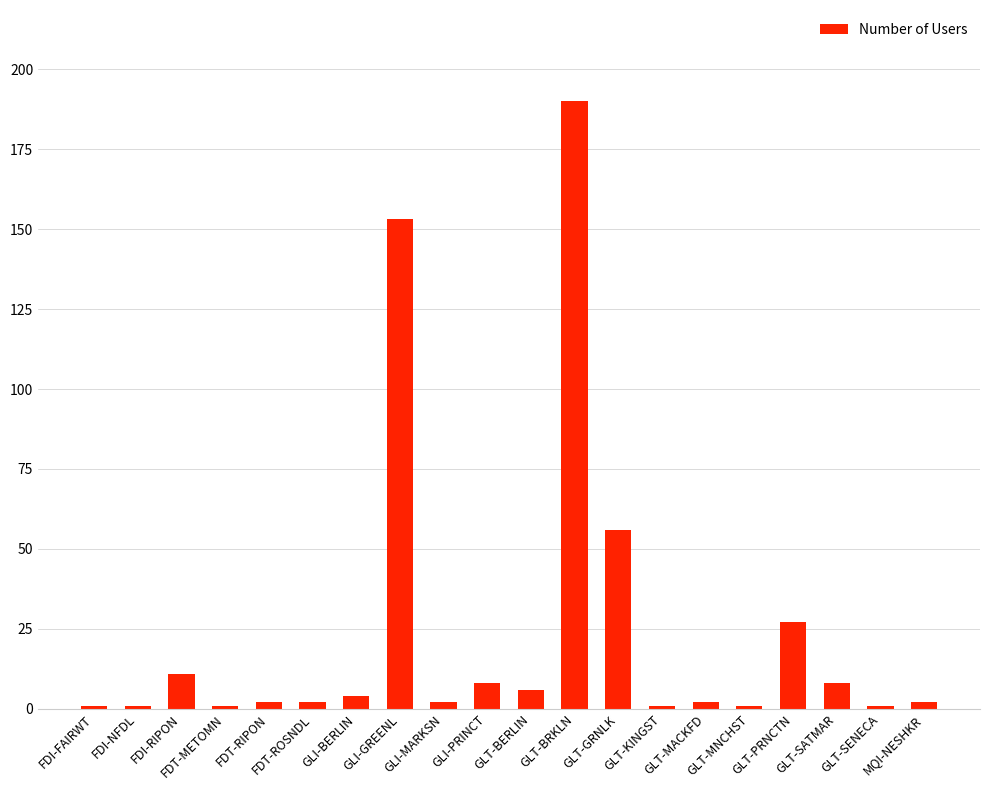

What is the label of the 2nd bar from the left?

FDI-NFDL